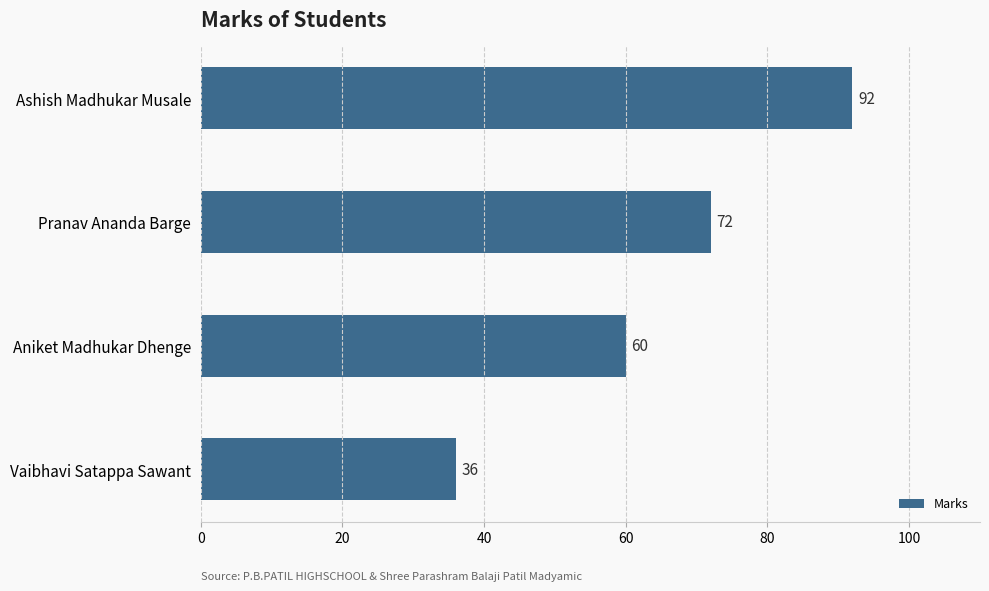

Which label corresponds to the smallest value in the chart?

Vaibhavi Satappa Sawant